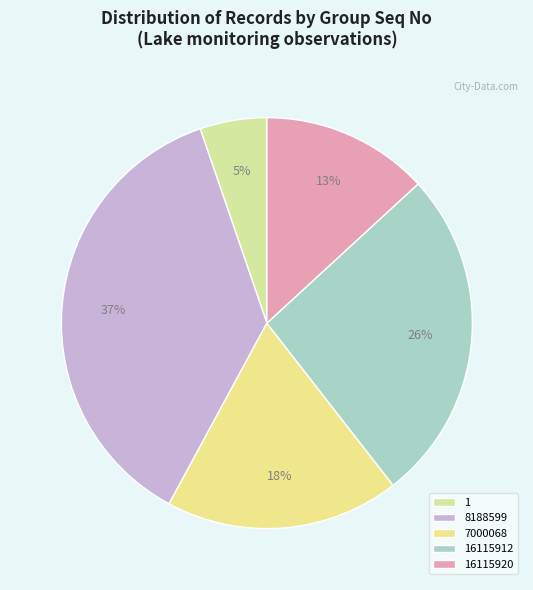

Is it true that 16115920 is 23% of the pie?

False